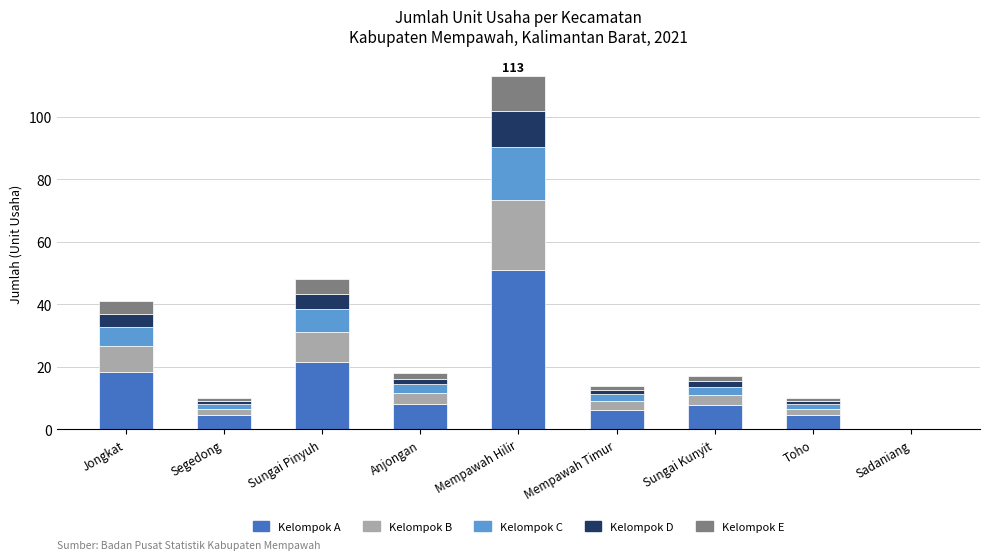

At which label does Kelompok A reach its peak?

Mempawah Hilir